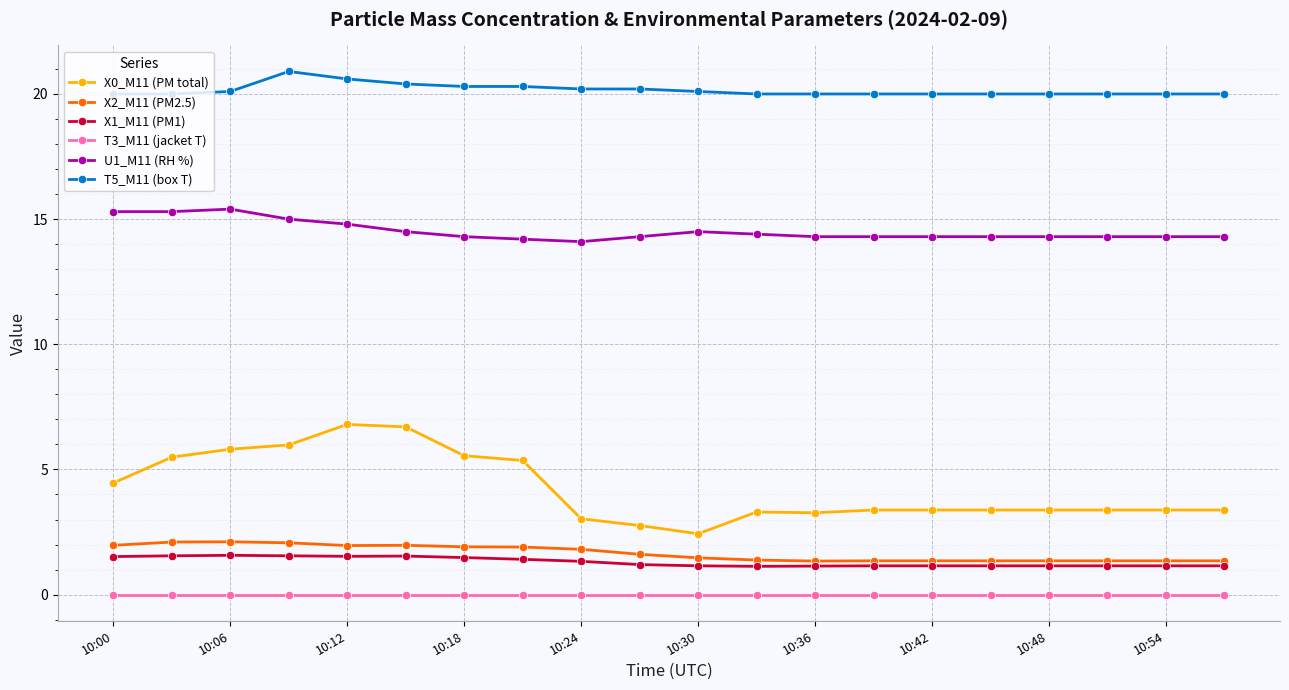

List the series in order of their peak value, highest first.

T5_M11 (box T), U1_M11 (RH %), X0_M11 (PM total), X2_M11 (PM2.5), X1_M11 (PM1), T3_M11 (jacket T)